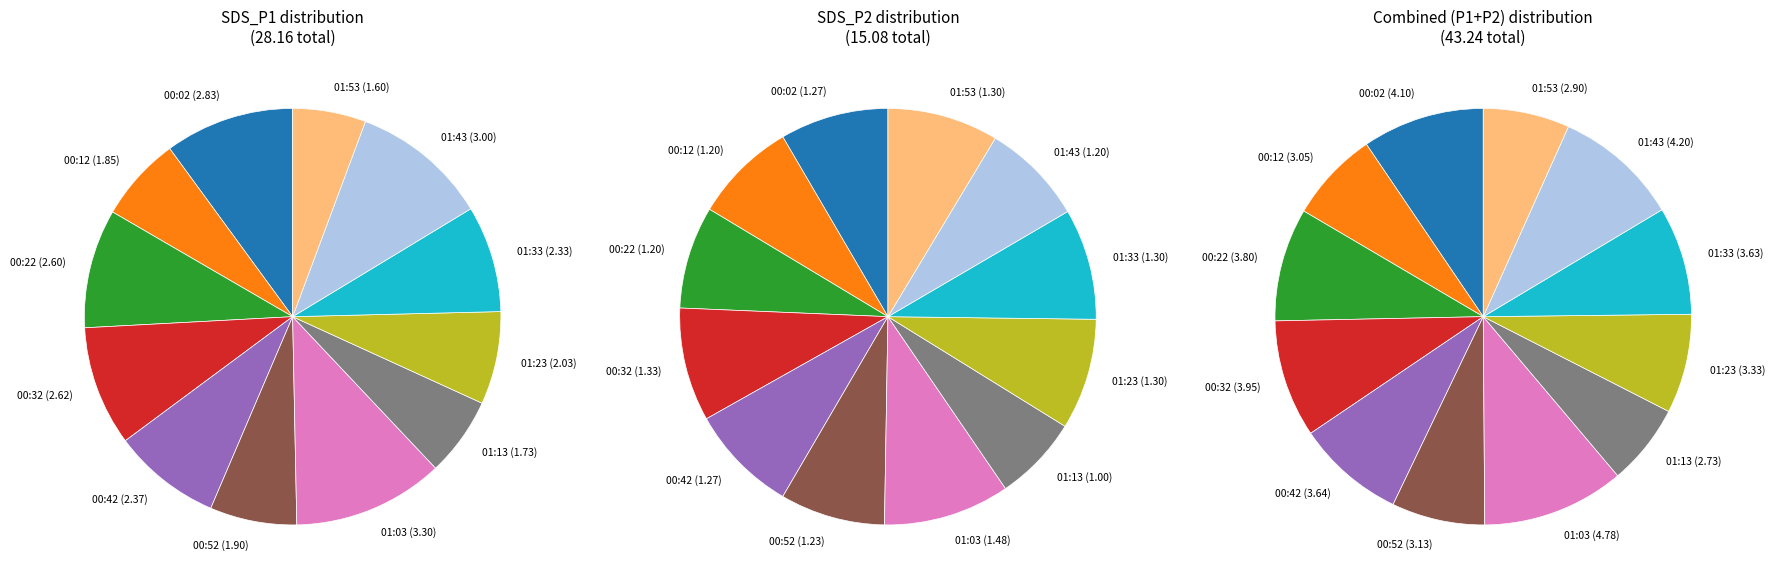

Do 01:13 and 01:03 together represent more than half of the pie?

No